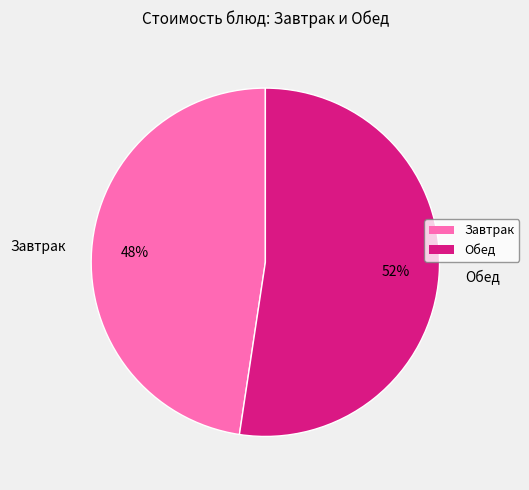

Between Завтрак and Обед, which is larger?

Обед